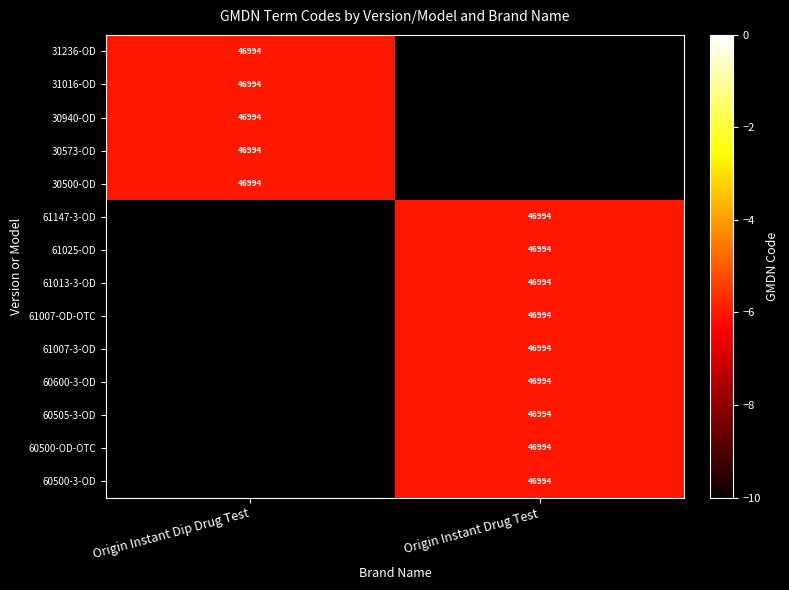

The value of 60505-3-OD at Origin Instant Drug Test is 46994. True or false?

True